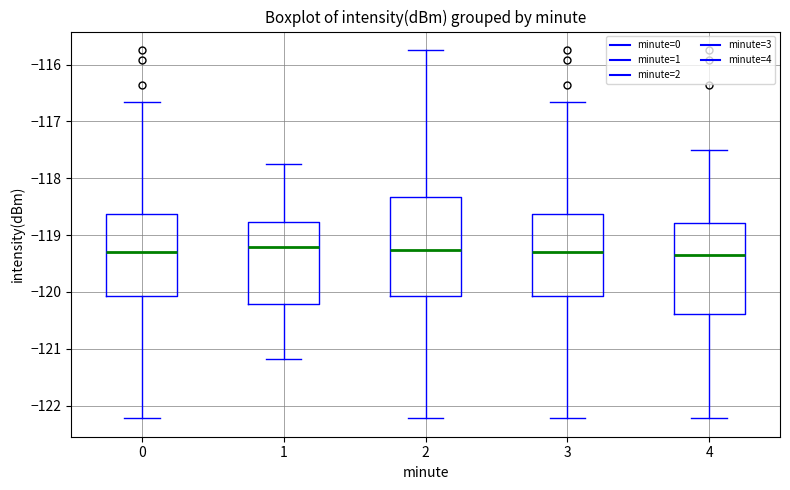

Reading left to right, transcribe this box plot: for each box, give where its median line is, the range the box spans, and where its two whiskers end, as read against the y-axis. The values are not printed on the chart, so give them approximately, as read against the axis.

0: median -119.3, box -120.1 to -118.6, whiskers -122.2 to -116.7
1: median -119.2, box -120.2 to -118.8, whiskers -121.2 to -117.7
2: median -119.3, box -120.1 to -118.3, whiskers -122.2 to -115.7
3: median -119.3, box -120.1 to -118.6, whiskers -122.2 to -116.7
4: median -119.3, box -120.4 to -118.8, whiskers -122.2 to -117.5